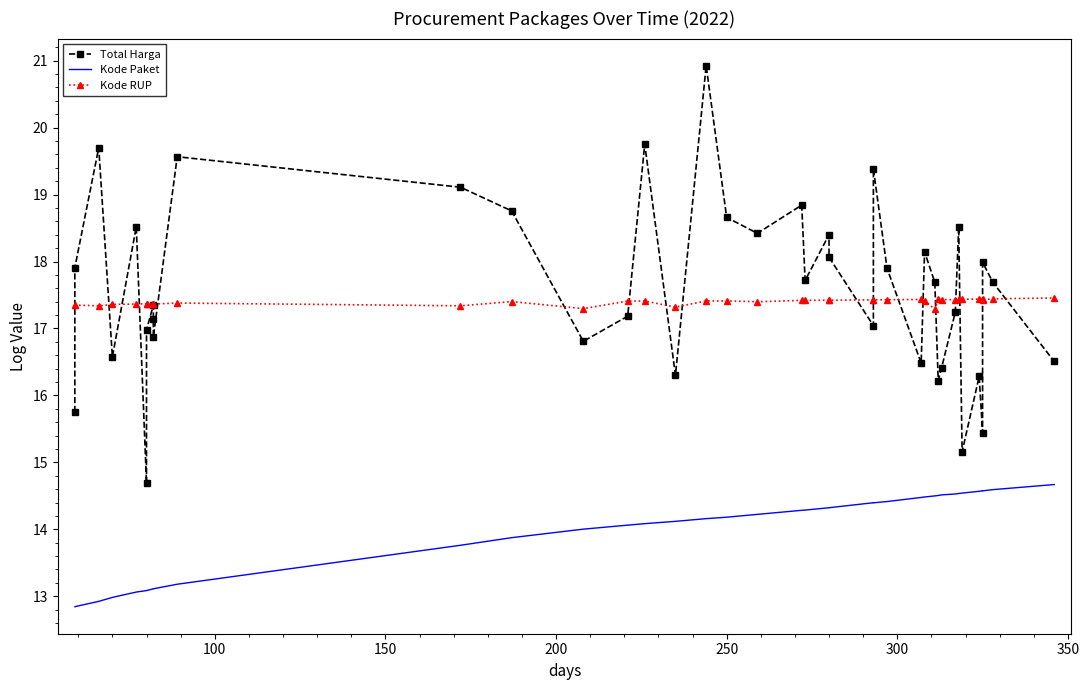

What is the difference between the maximum and second lowest values in the Kode RUP series?

0.2